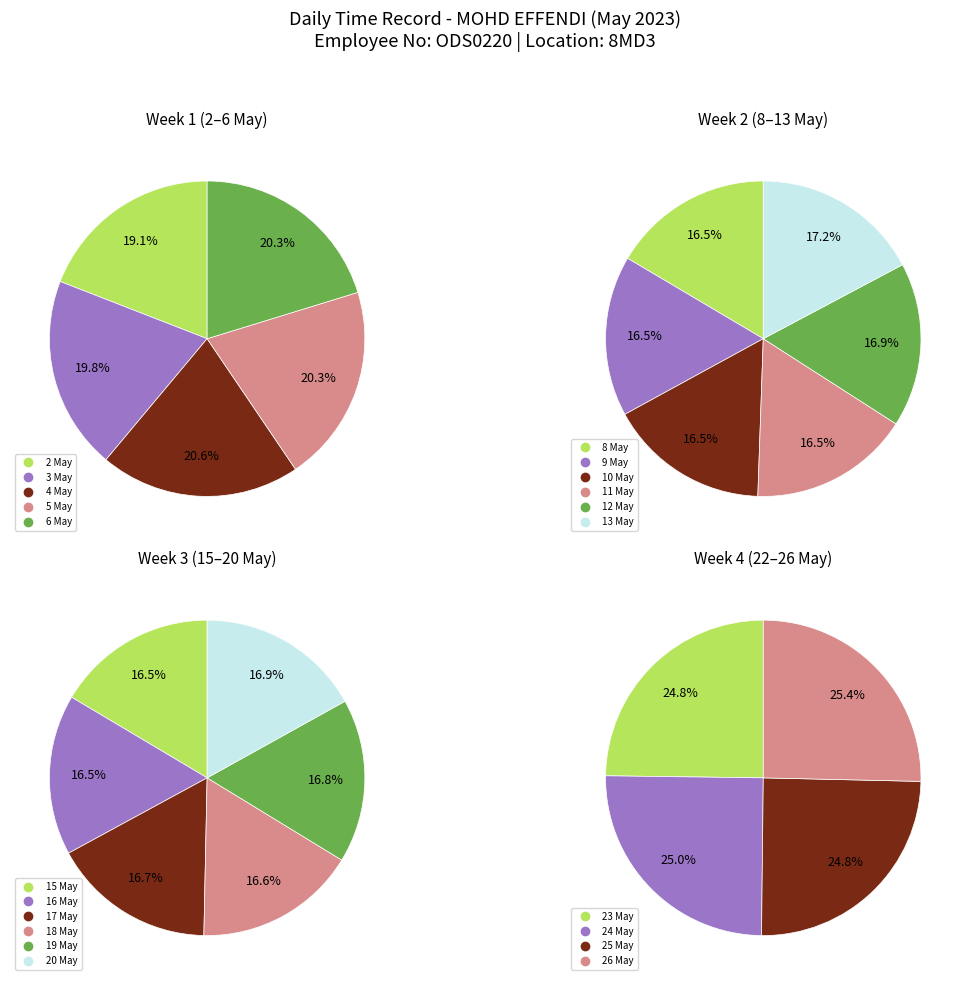

Is there a majority slice in this chart?

No